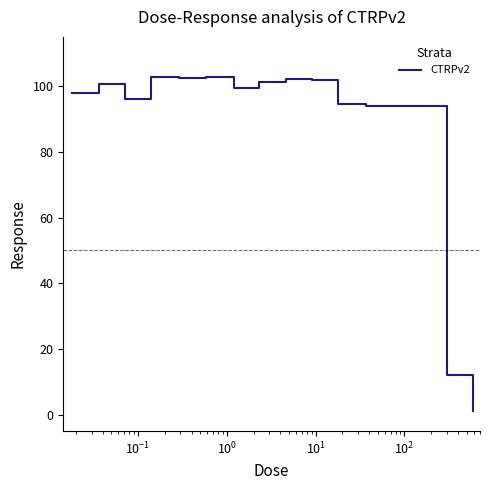

What is the difference between the maximum and minimum values?

101.5